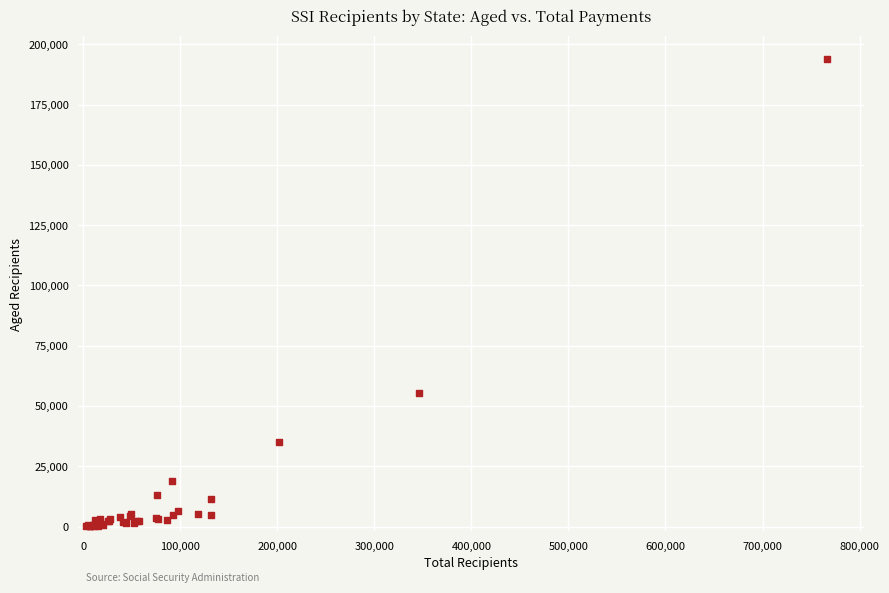

What Y value in the scatter plot is closest to 96999?

55270